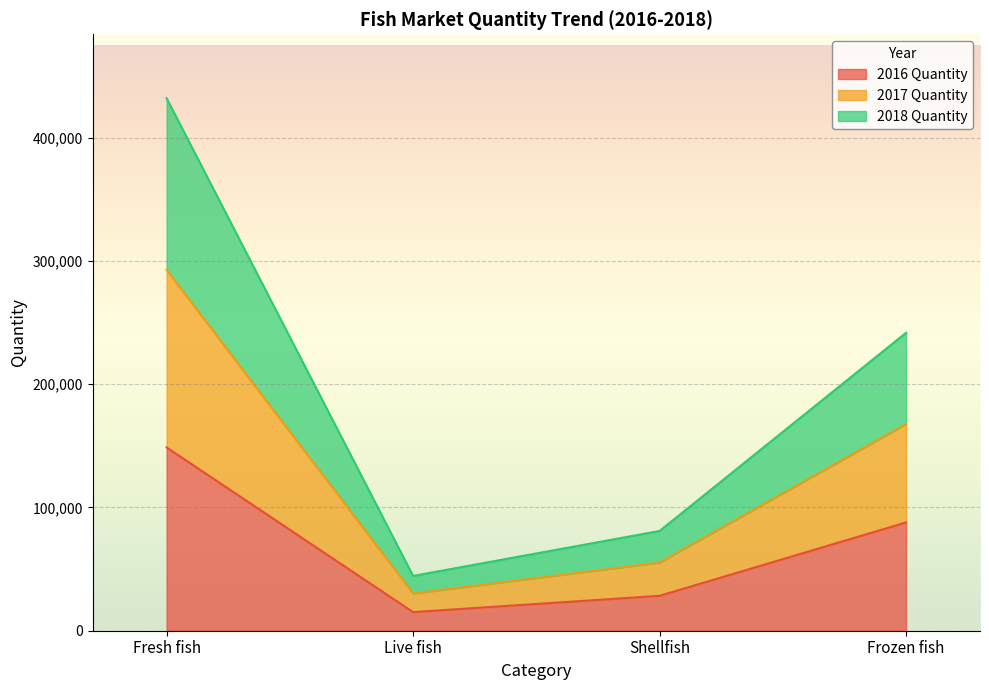

In 2017 Quantity, how many points are lower than both neighbors (excluding endpoints)?

1